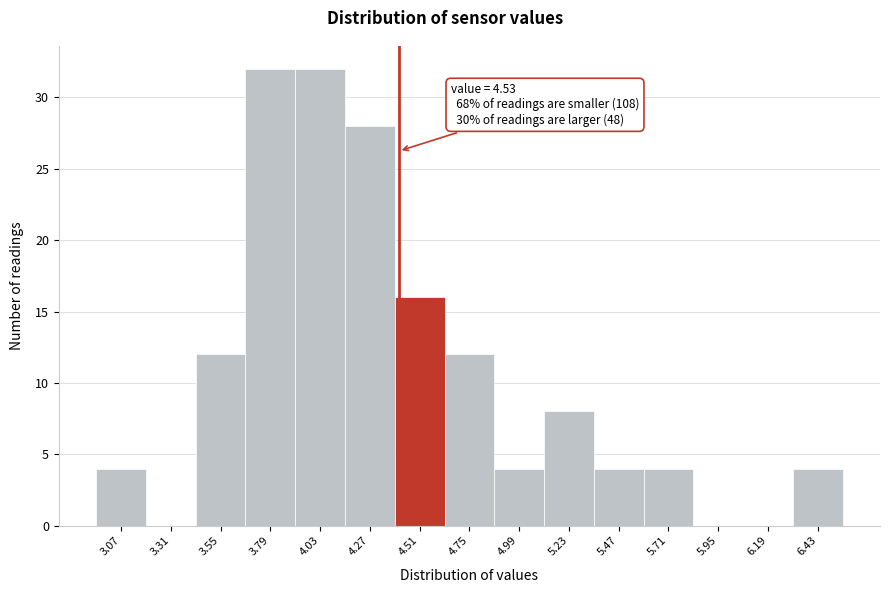

Reading left to right, list all the values displayed in this chart.

3.07=4	3.31=0	3.55=12	3.79=32	4.03=32	4.27=28	4.51=16	4.75=12	4.99=4	5.23=8	5.47=4	5.71=4	5.95=0	6.19=0	6.43=4